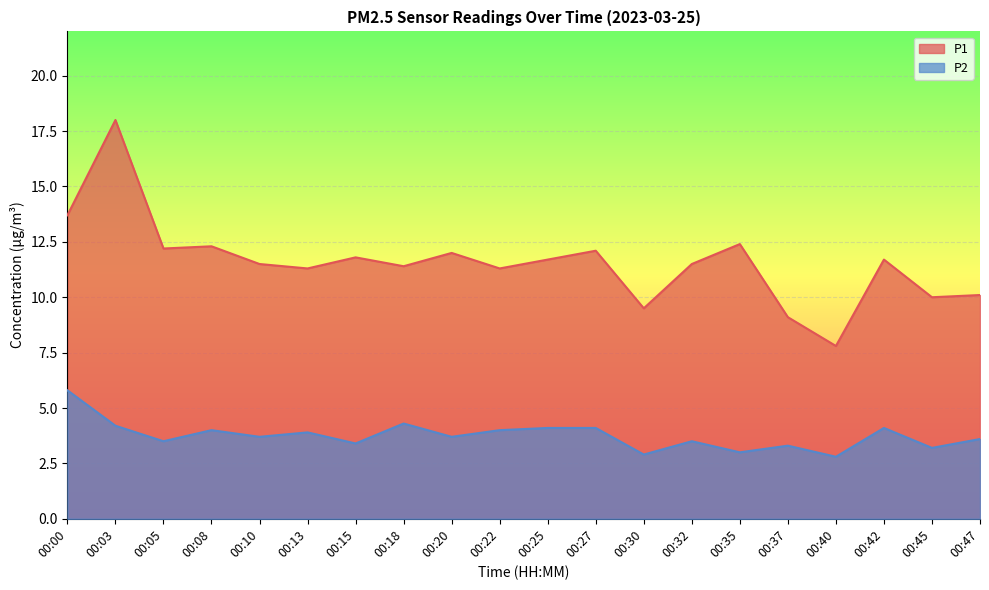

Where is the first local maximum for P2?

00:08